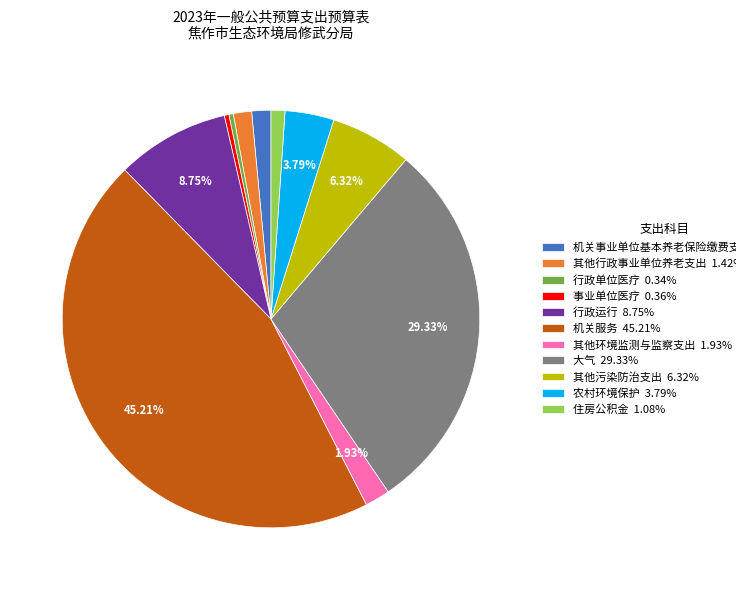

Count the number of slices in the pie.

11